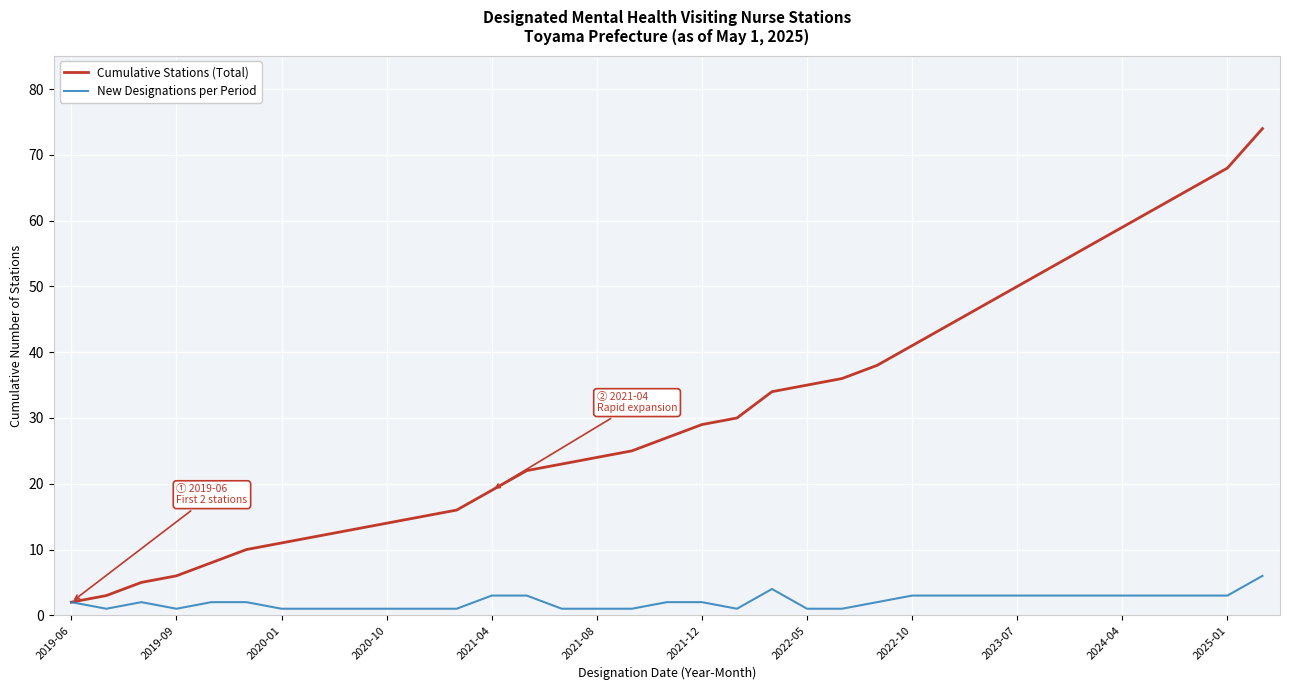

What is the sum of all Cumulative Stations (Total) values?

1076